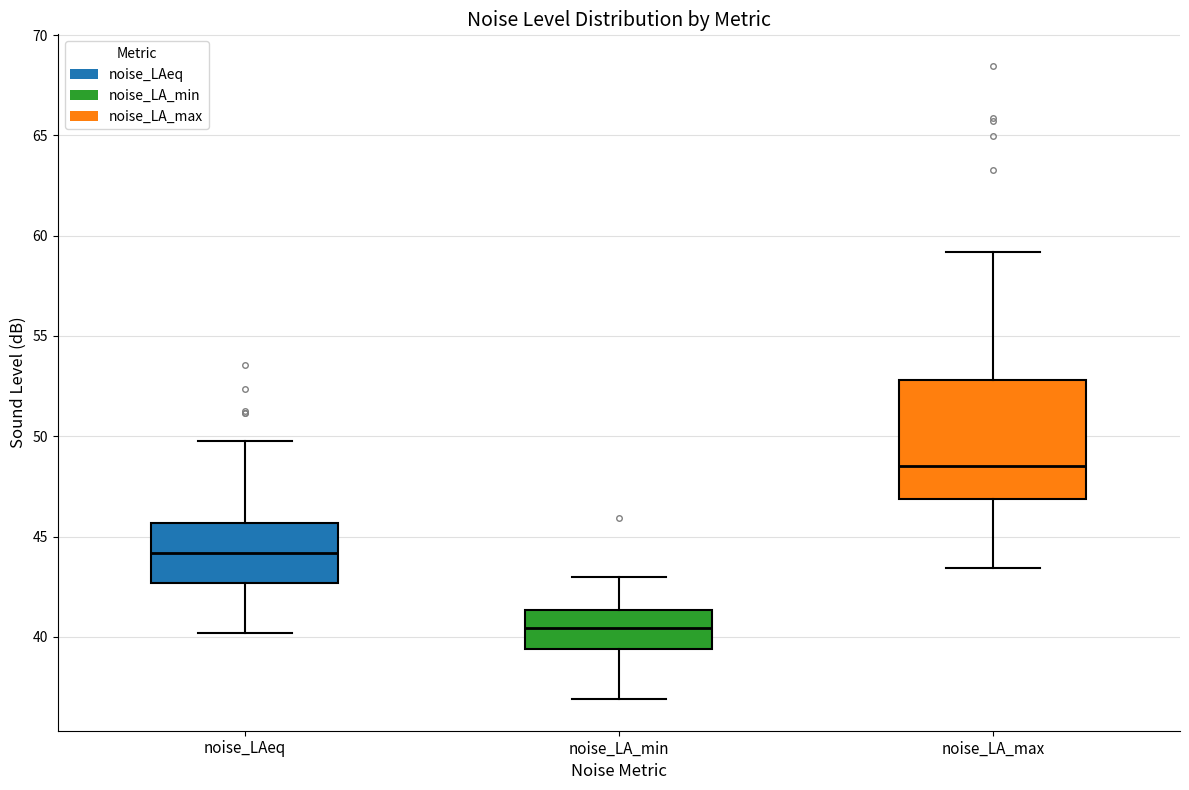

Which box is the tallest, from its lower edge to its upper edge?

noise_LA_max